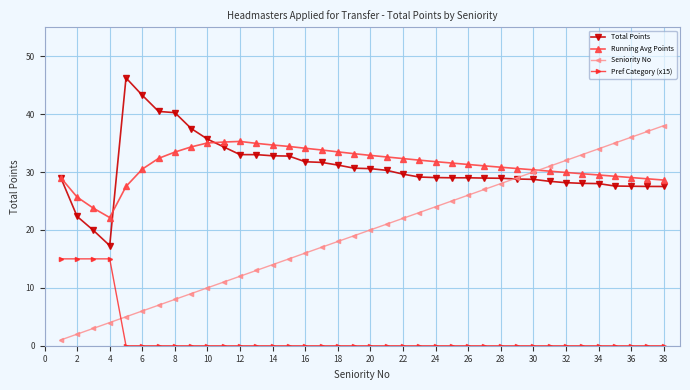

What is the lowest value of the Total Points series?

17.3